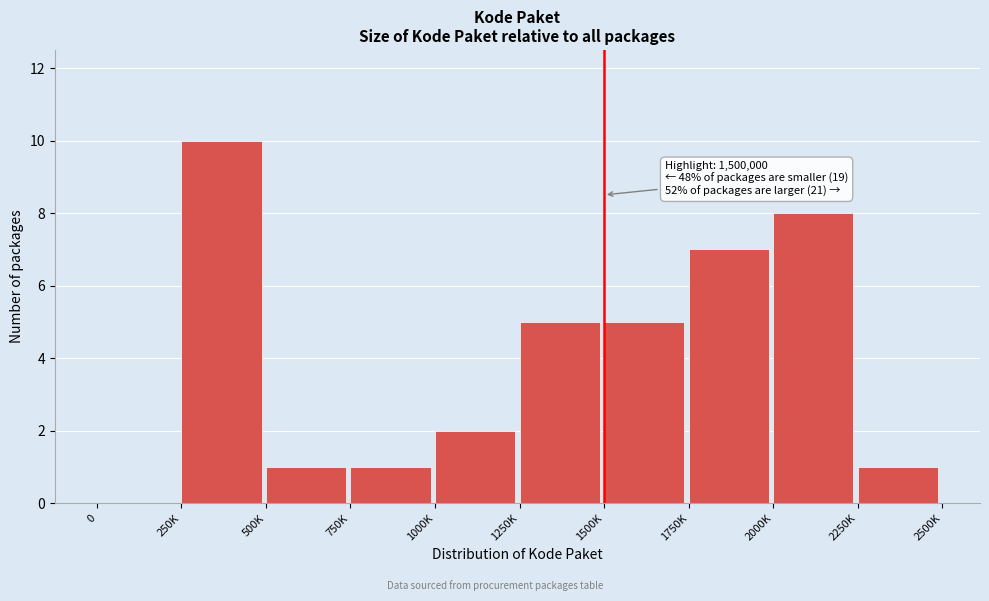

Reading left to right, extract all data points from this chart.

0=0	250K=10	500K=1	750K=1	1000K=2	1250K=5	1500K=5	1750K=7	2000K=8	2250K=1